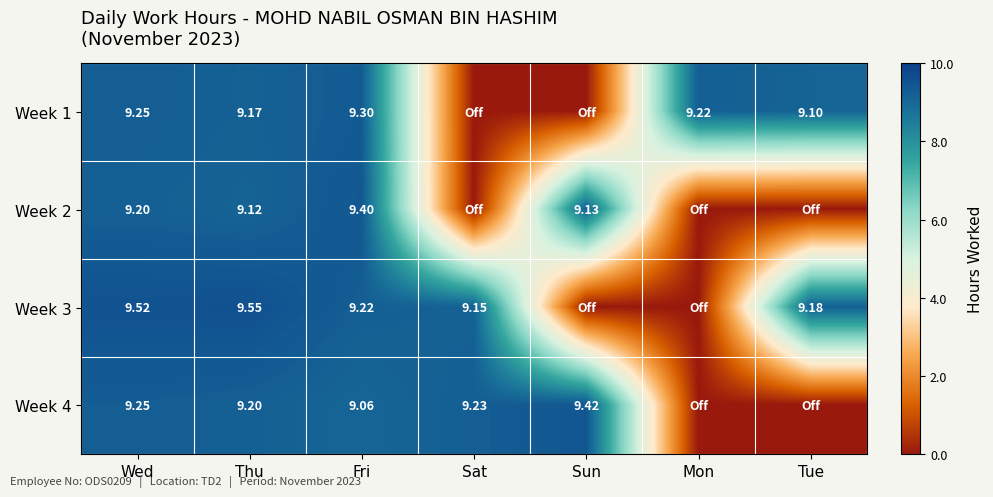

Is the value of Week 2 at Fri greater than the value of Week 1 at Mon?

Yes